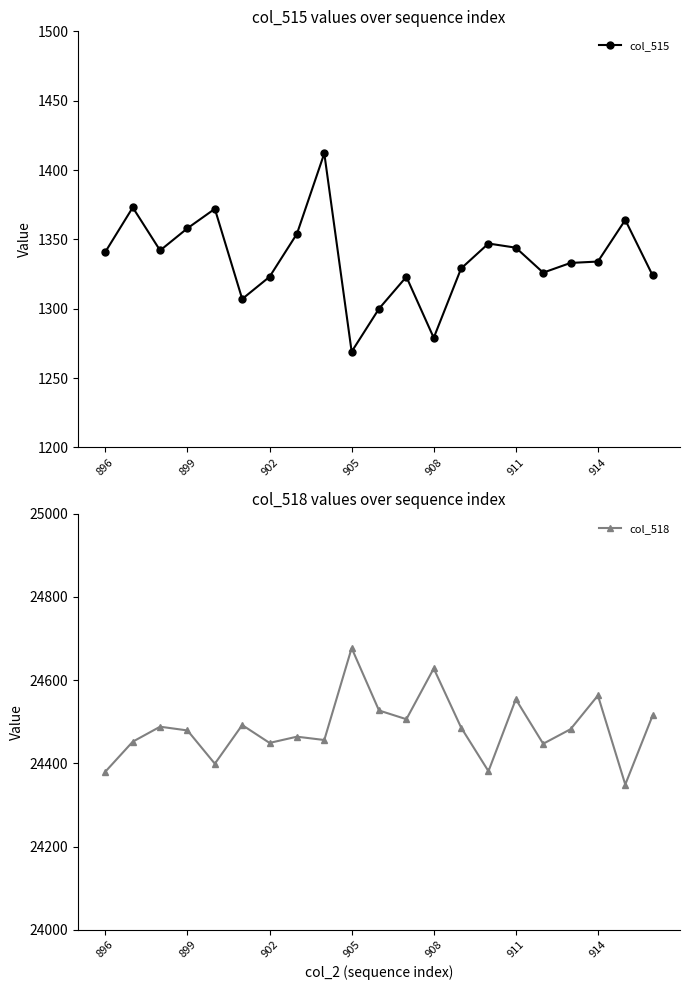

What is the lowest value of the col_515 series?

1269